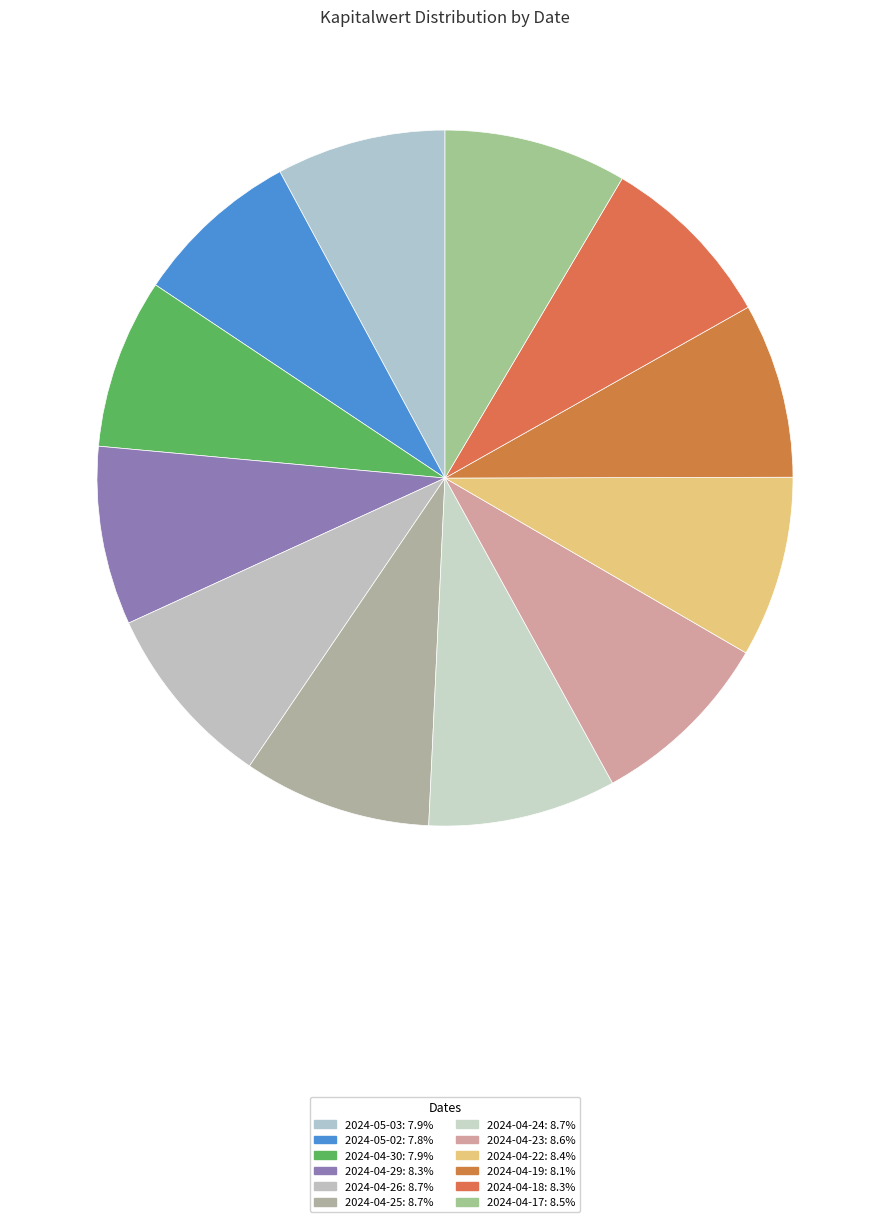

How many slices are in this pie chart?

12